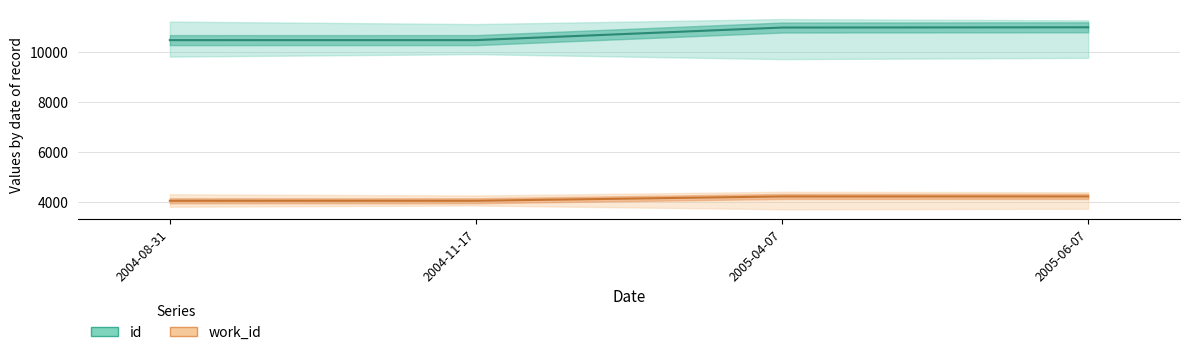

What is the sum of all work_id values?

16505